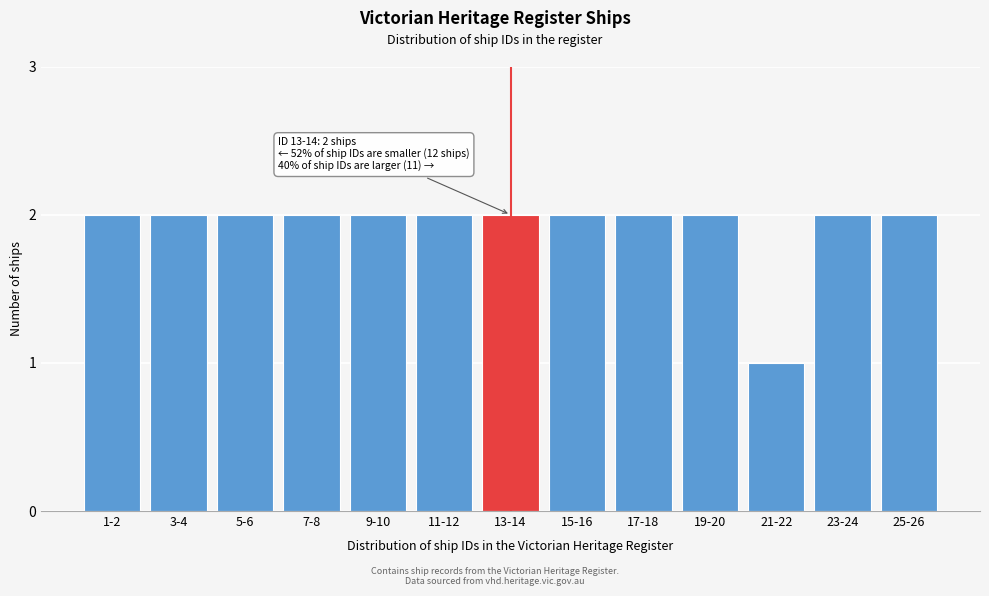

Reading left to right, what are all the values shown in this chart?

1-2=2	3-4=2	5-6=2	7-8=2	9-10=2	11-12=2	13-14=2	15-16=2	17-18=2	19-20=2	21-22=1	23-24=2	25-26=2